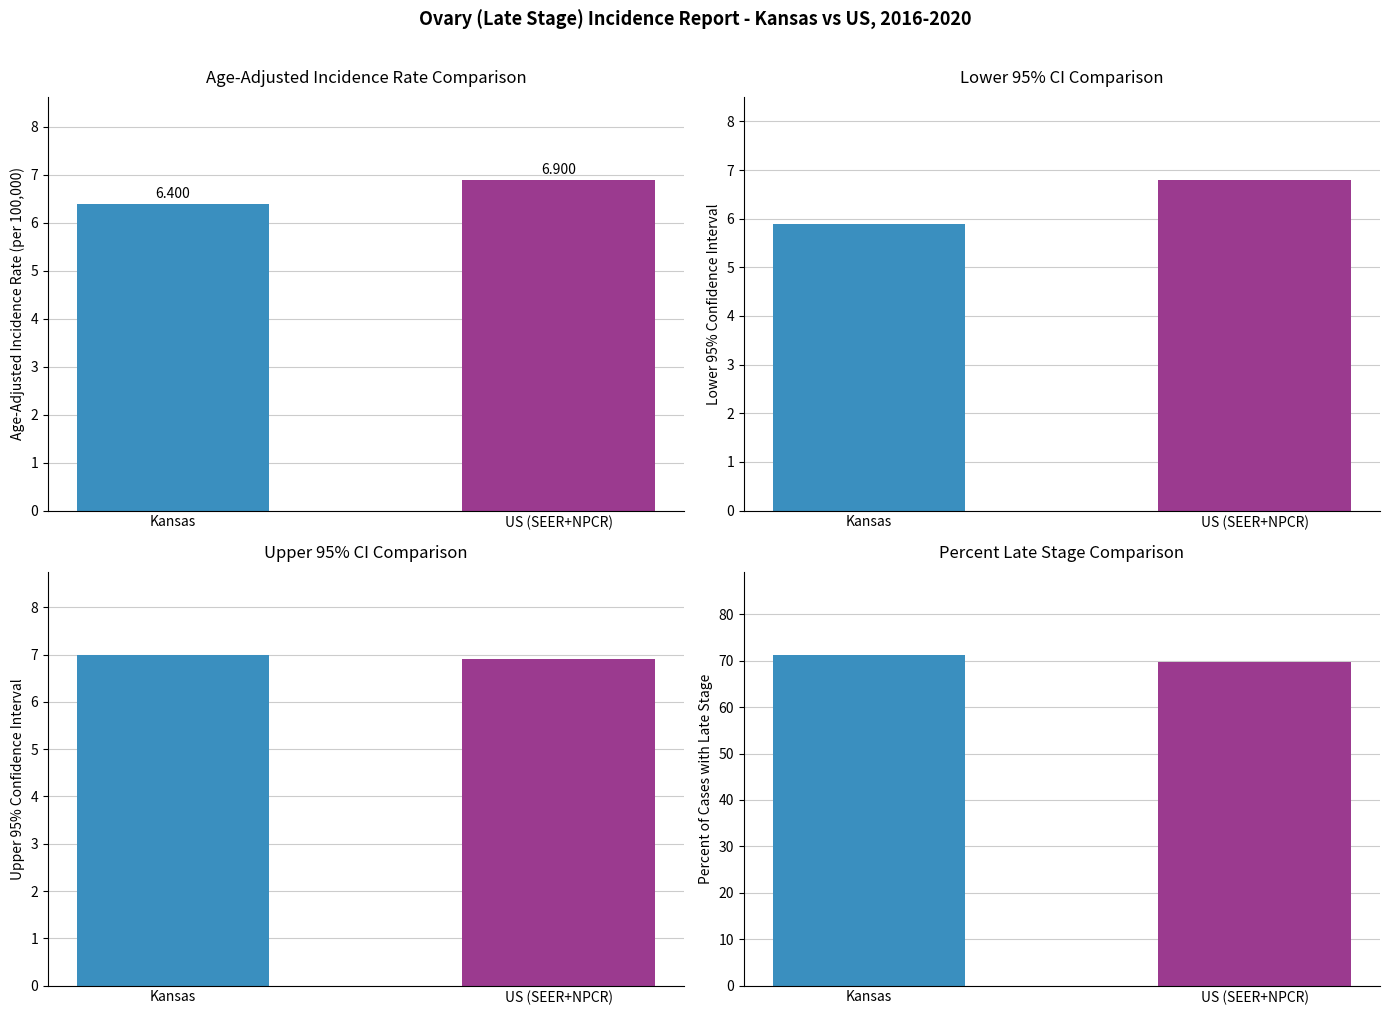

What is the difference between the maximum and minimum values in the Percent Late Stage series?

1.6